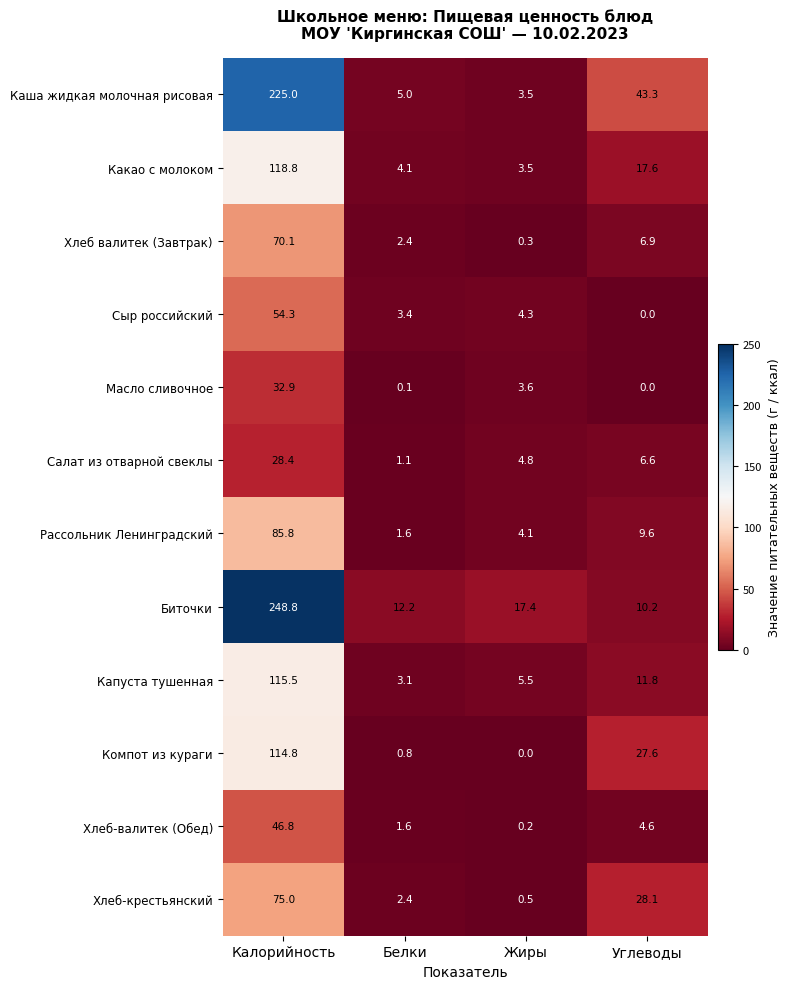

What value does the Компот из кураги series have at Белки?

0.8